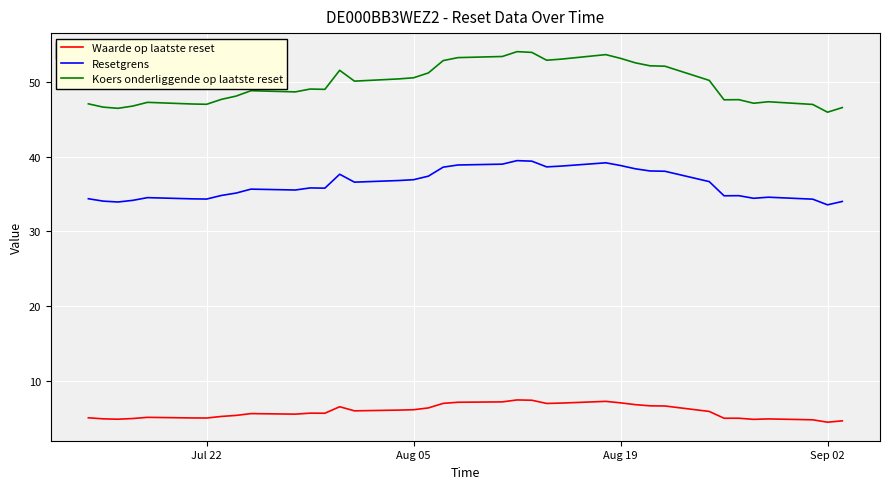

What is the minimum value for Koers onderliggende op laatste reset?

45.9